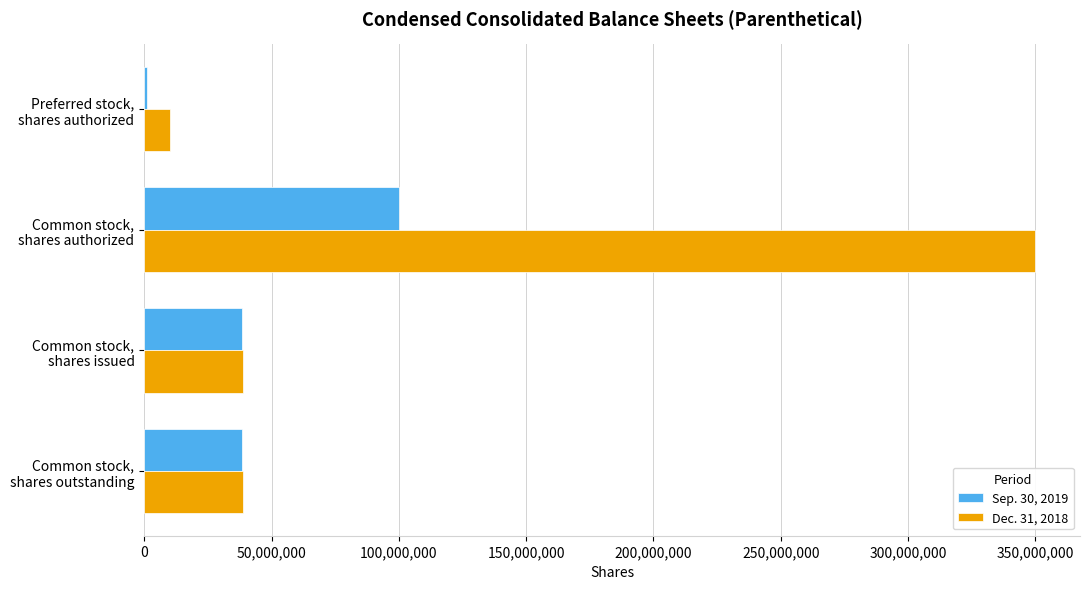

Which series has the largest total across all categories?

Dec. 31, 2018